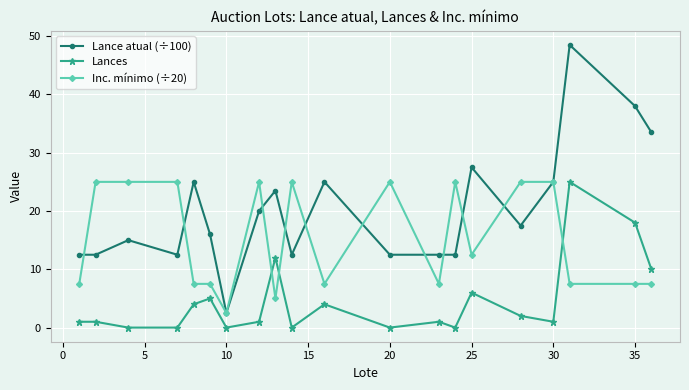

Does the chart have visible grid lines?

Yes